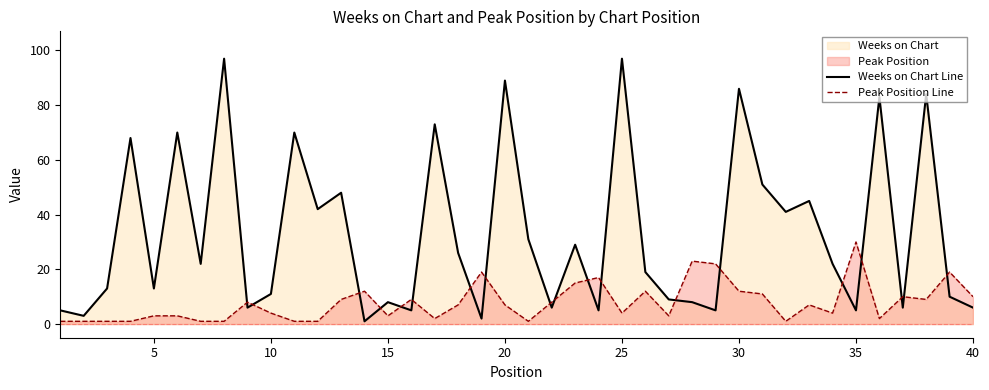

True or false: Peak Position Line and Weeks on Chart Line cross at least once.

True